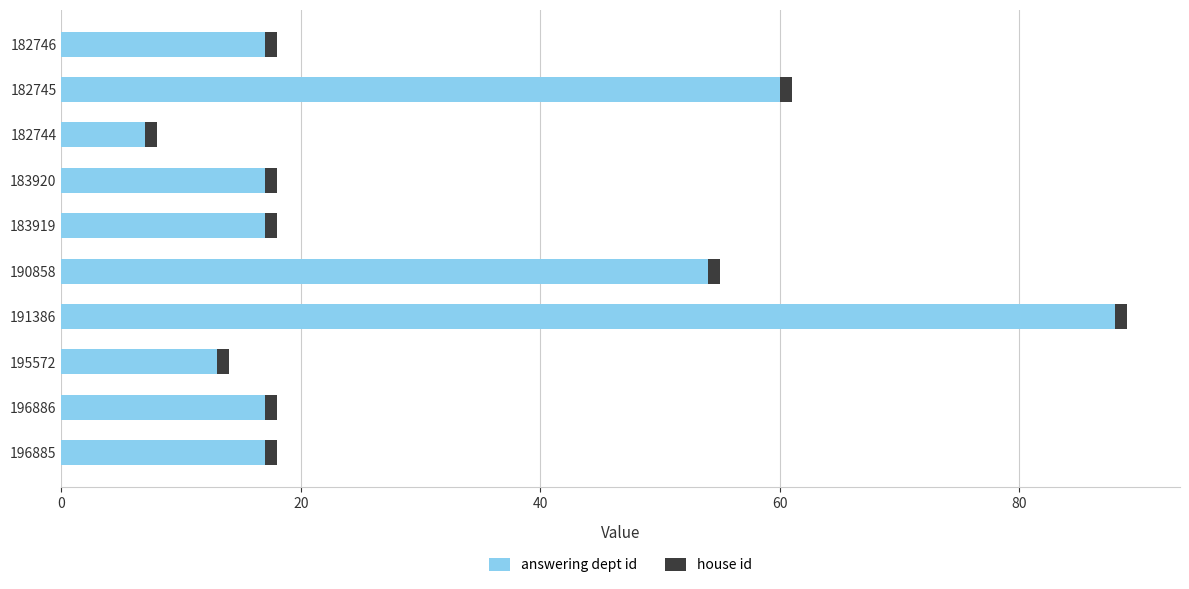

At which category is the sum across all series the highest?

191386